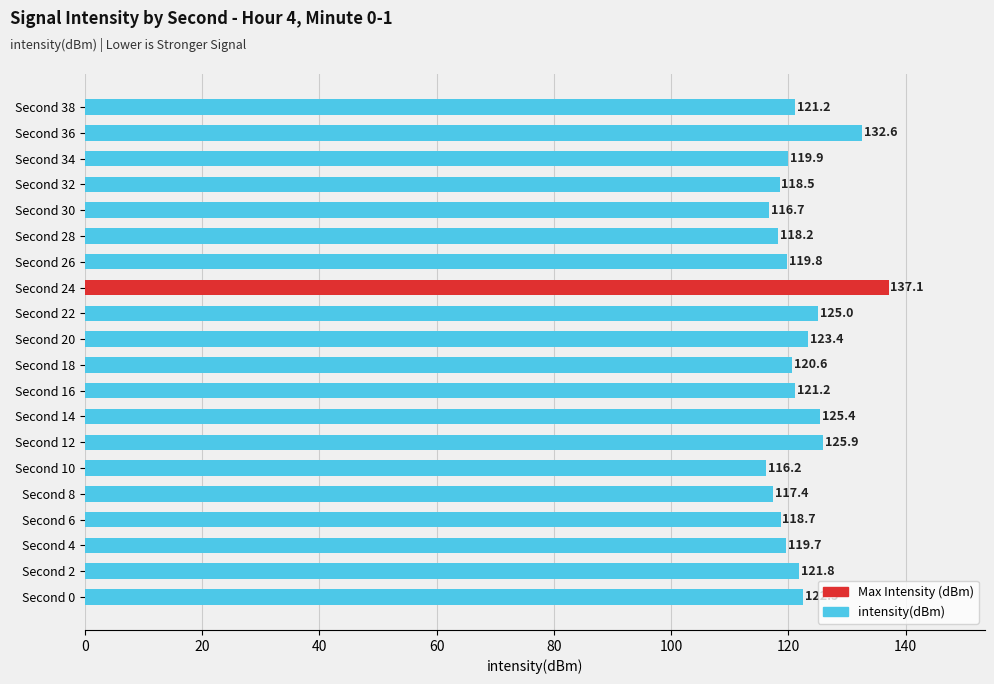

What is the change in value from Second 0 to Second 38?

-1.3